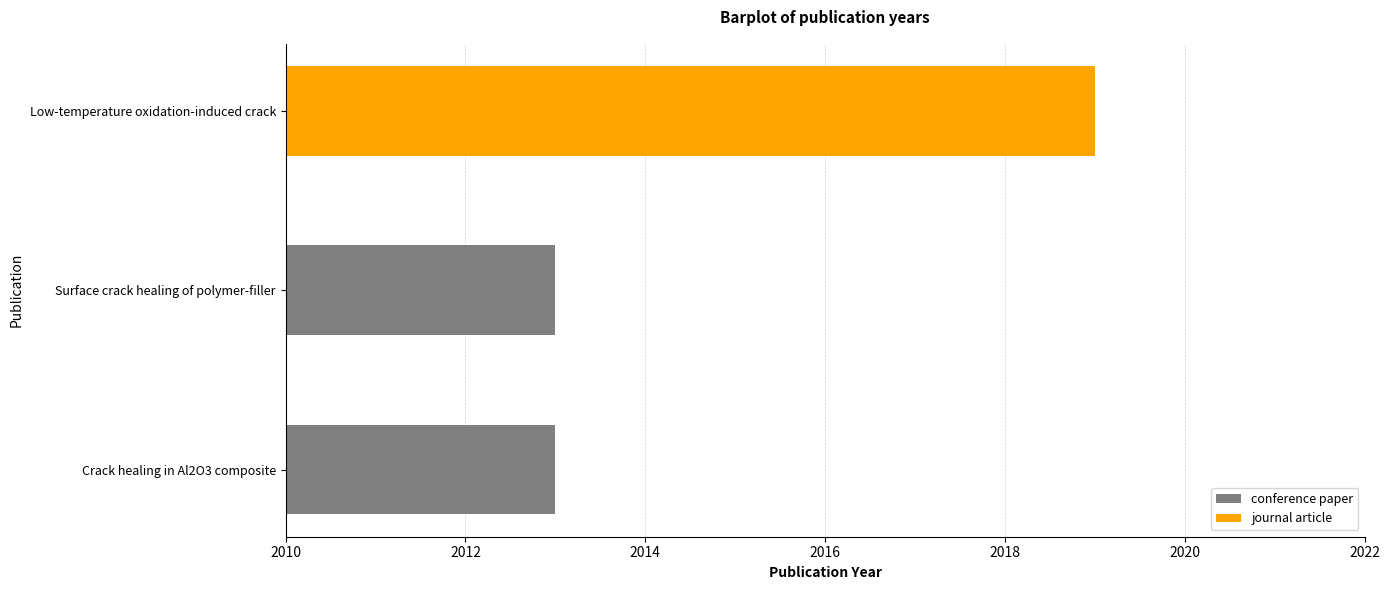

What is the average value?

2015